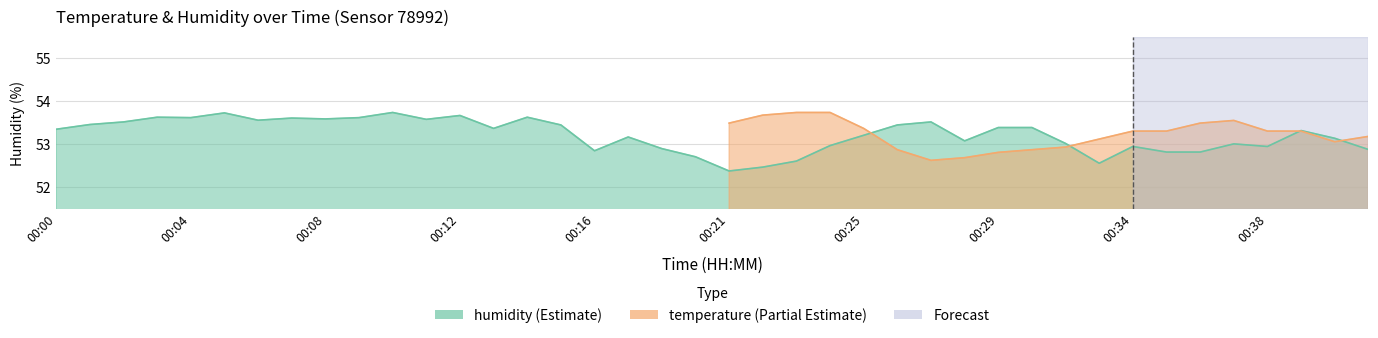

List the labels in order of value, largest first.

00:10, 00:05, 00:12, 00:03, 00:14, 00:04, 00:09, 00:07, 00:08, 00:11, 00:06, 00:02, 00:27, 00:01, 00:15, 00:26, 00:29, 00:31, 00:13, 00:00, 00:39, 00:25, 00:17, 00:40, 00:28, 00:32, 00:37, 00:24, 00:34, 00:38, 00:19, 00:41, 00:16, 00:35, 00:36, 00:20, 00:23, 00:33, 00:22, 00:21